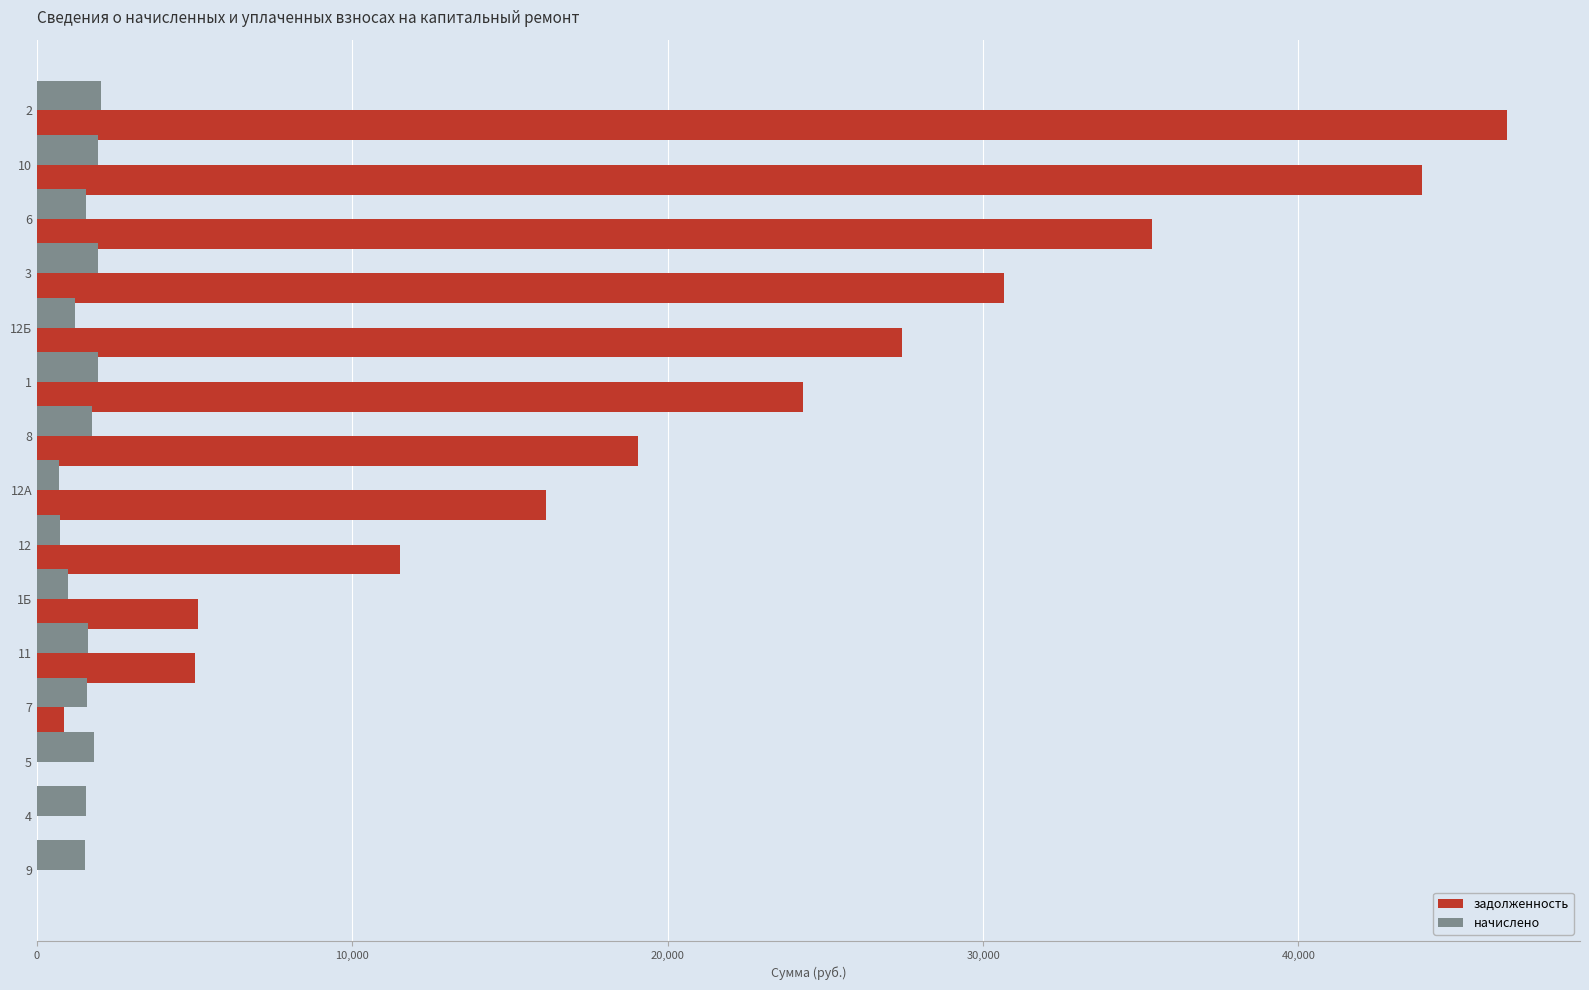

Which series has the largest range (max minus min)?

задолженность